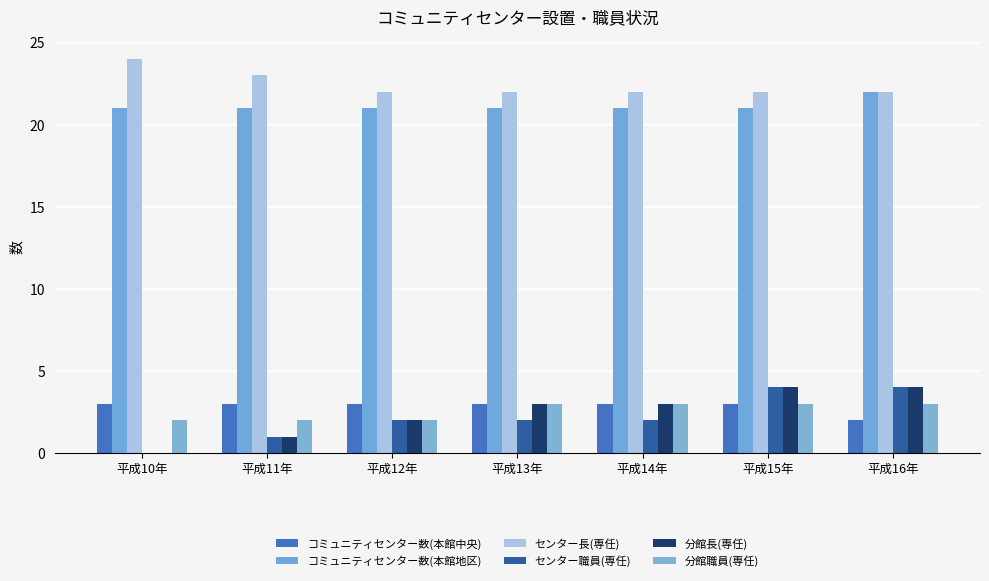

Are the bars horizontal?

No